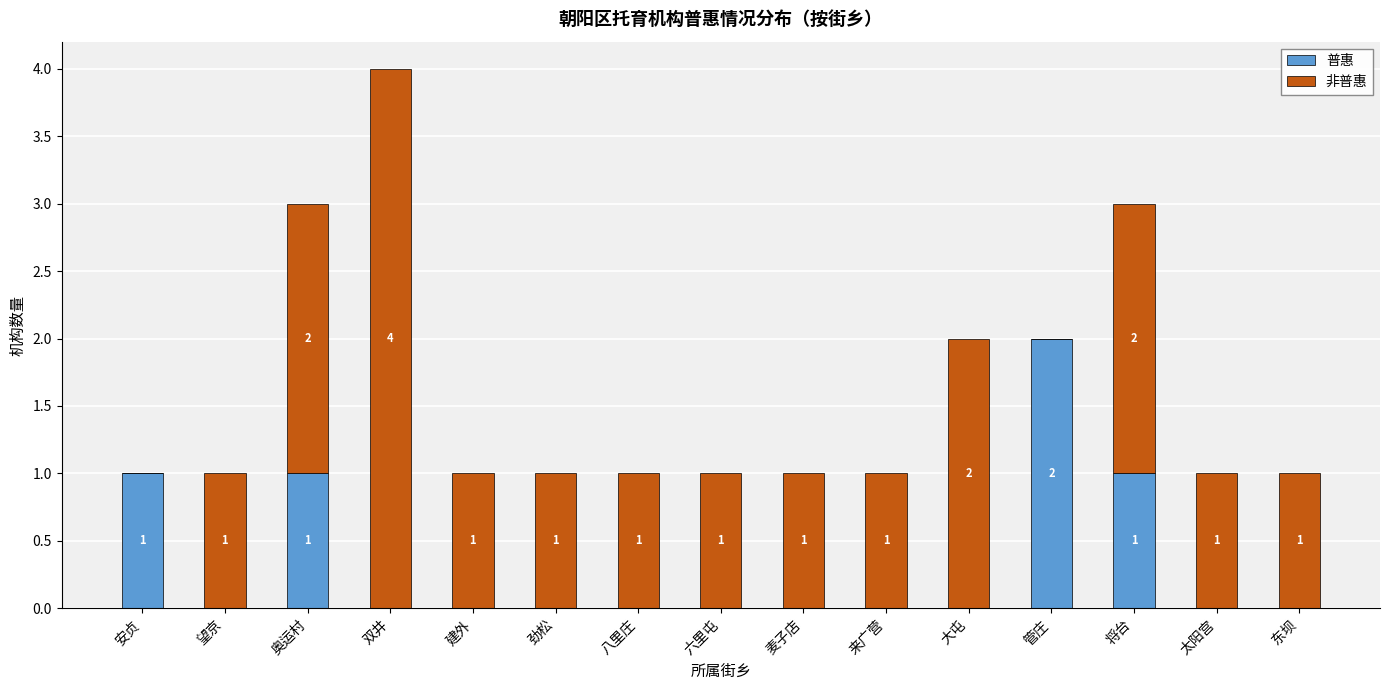

At which category is the sum across all series the highest?

双井